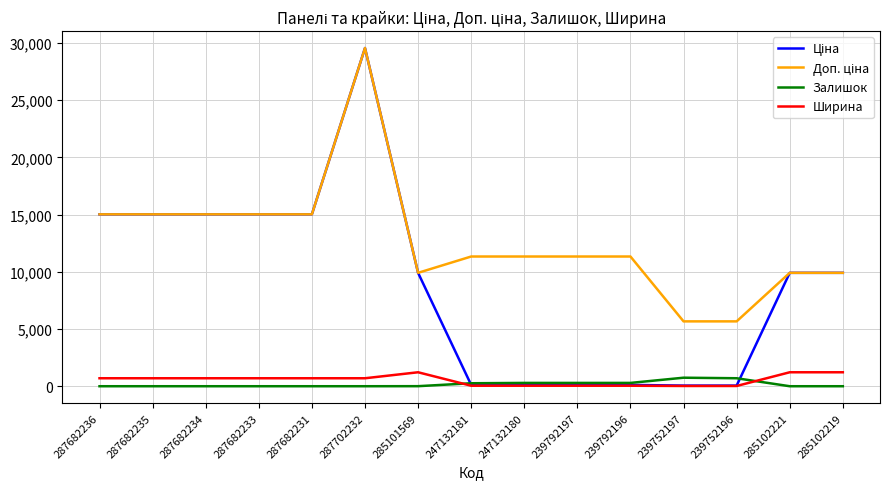

What is the difference between the Залишок values at 239792196 and 287682235?

290.0